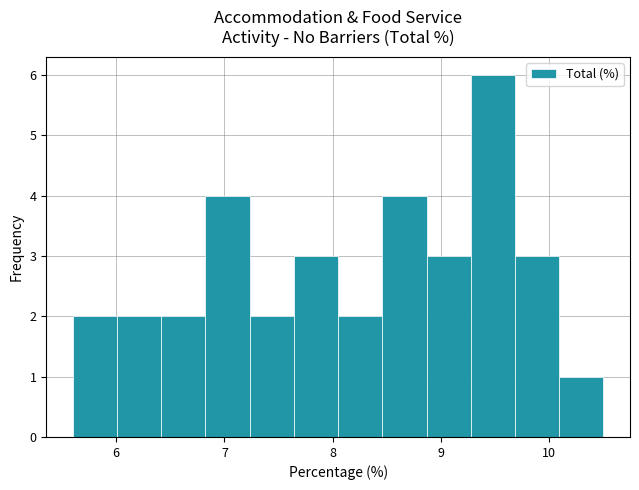

How tall is the bar that spans 8.1 to 8.5 on the x-axis? Neither the bar edges nor the heights are printed on the chart, so give them approximately, as read against the axes.

2